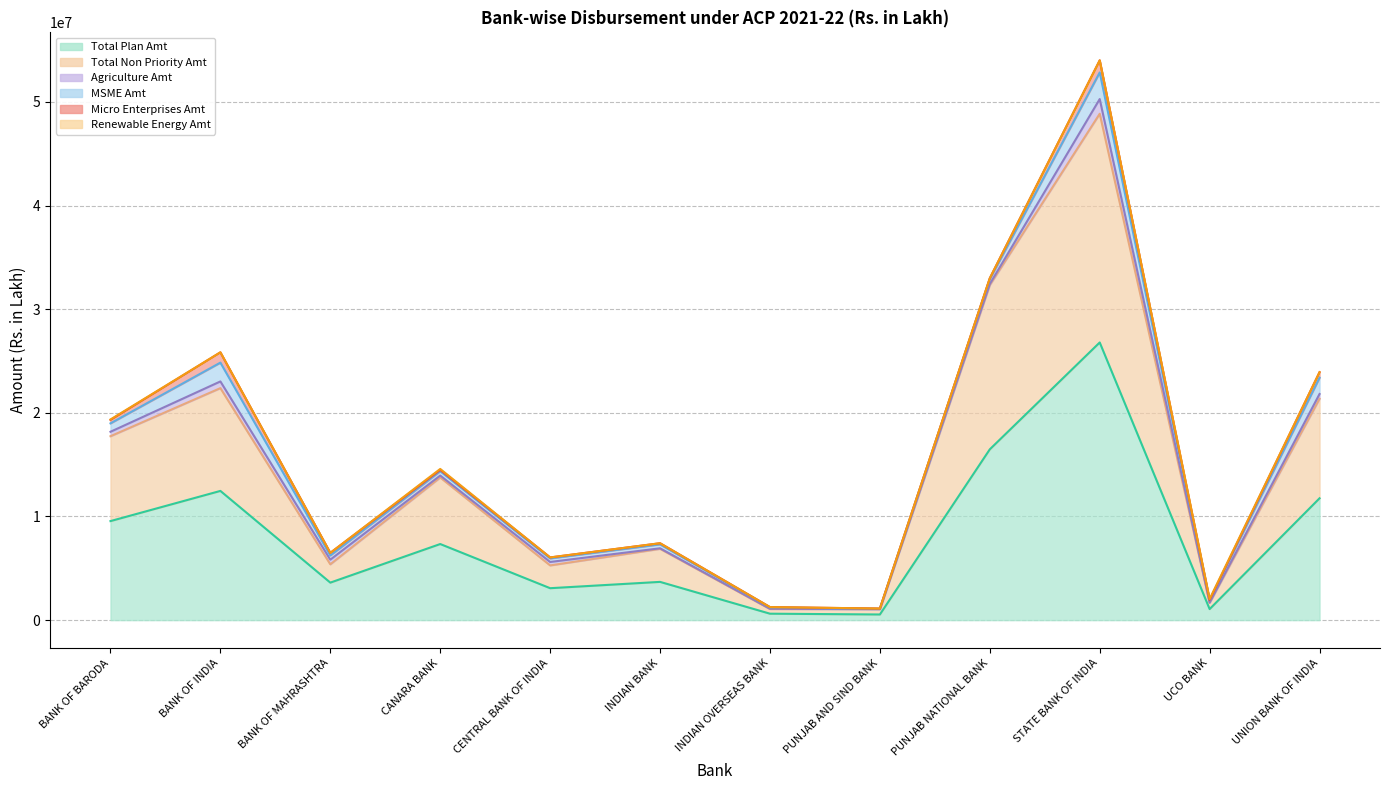

The Renewable Energy Amt series shows -35494.0 at PUNJAB AND SIND BANK. True or false?

False